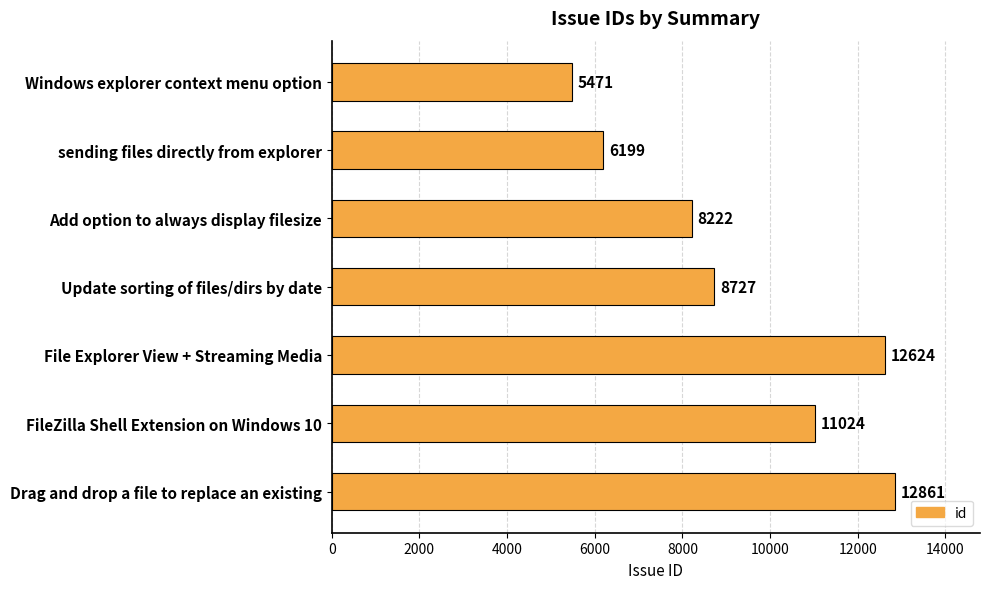

Where is the data nearest to the value 9166?

Update sorting of files/dirs by date